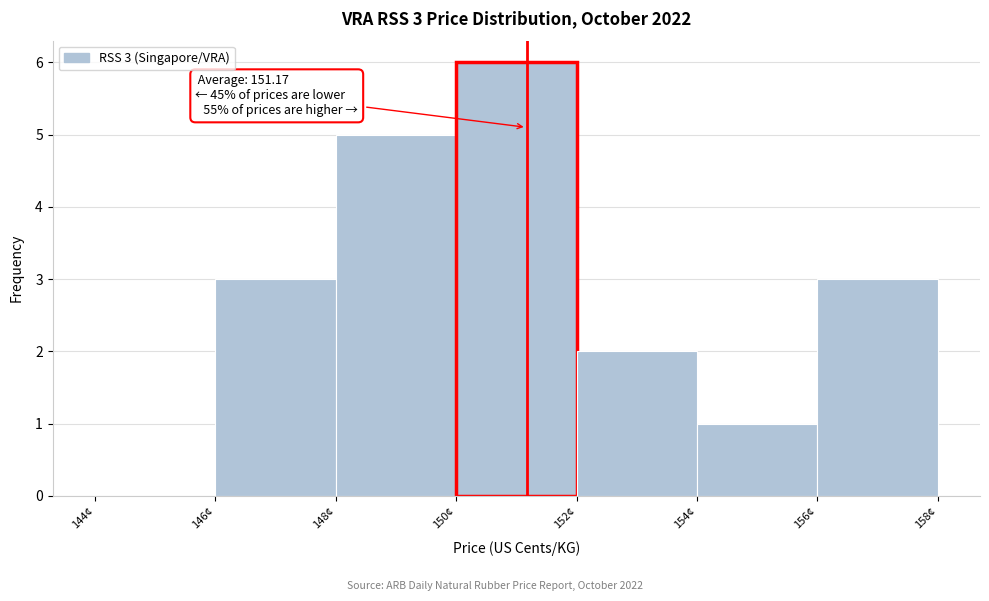

Which range on the x-axis has the tallest bar?

150 to 152